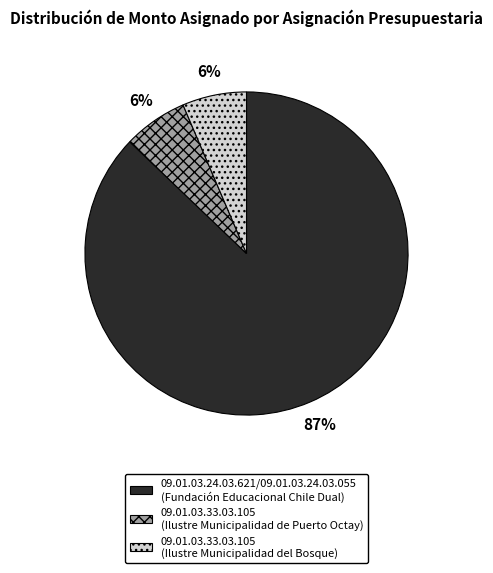

How many segments does this pie chart have?

3